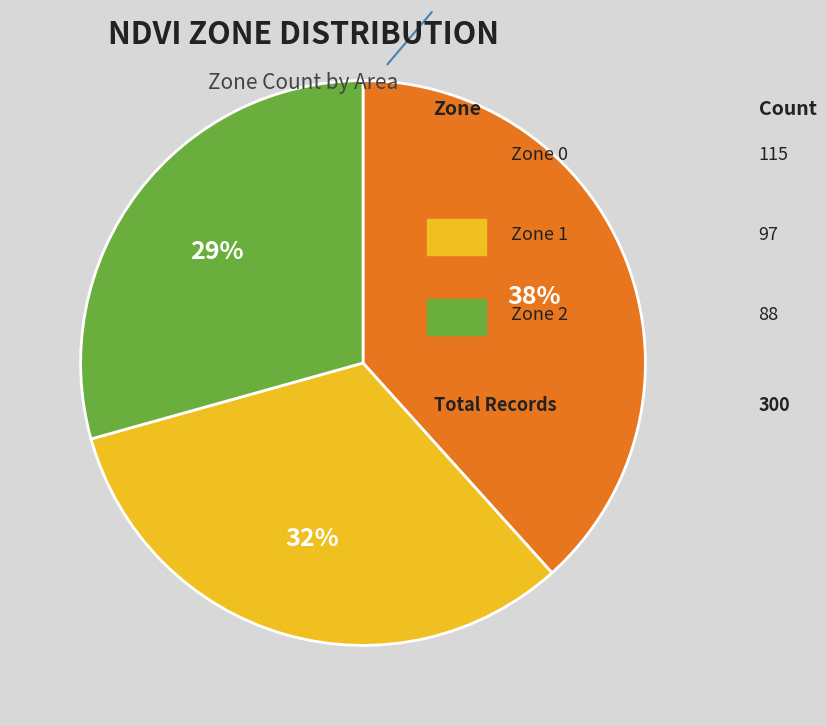

To the nearest percent, what is the average slice percentage?

33%